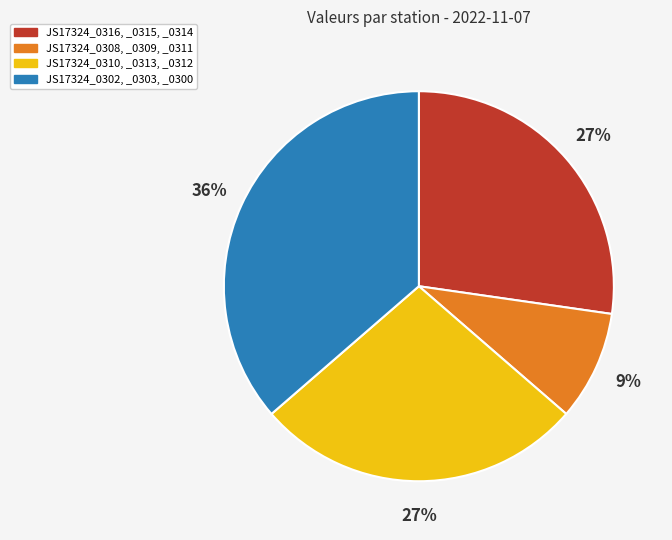

Does any single category account for the majority?

No